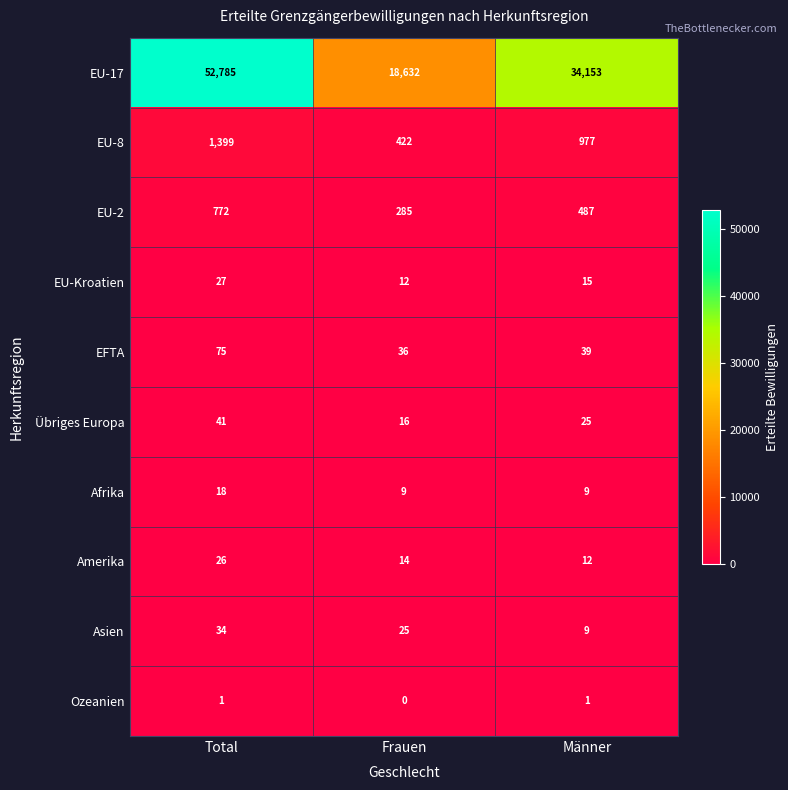

Which series has the largest total across all categories?

EU-17